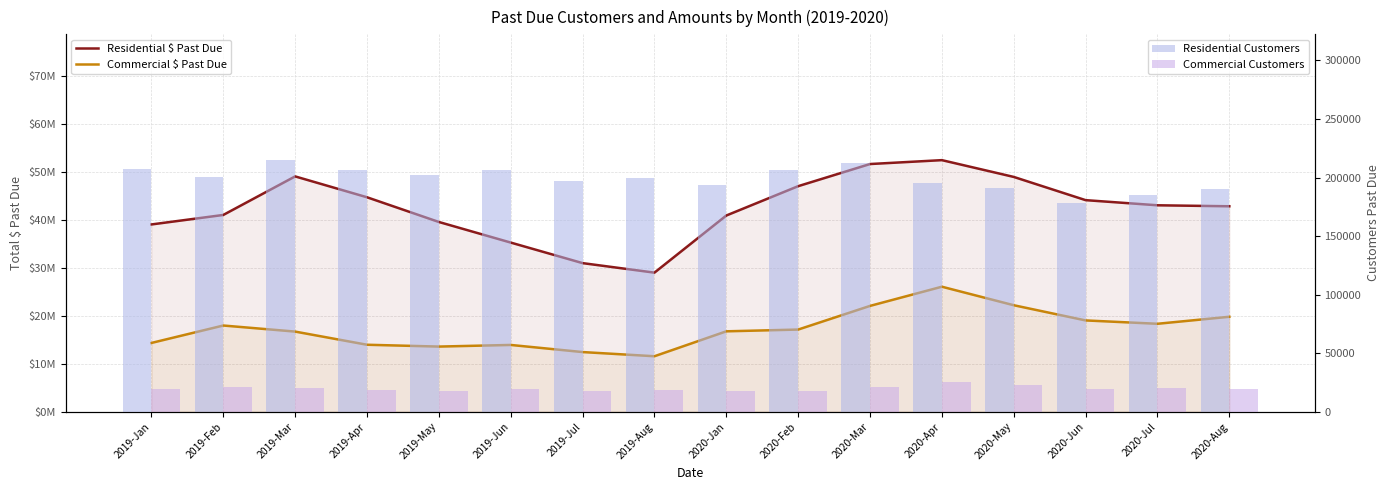

Between 2019-Mar and 2020-Jun, which is larger?

2019-Mar